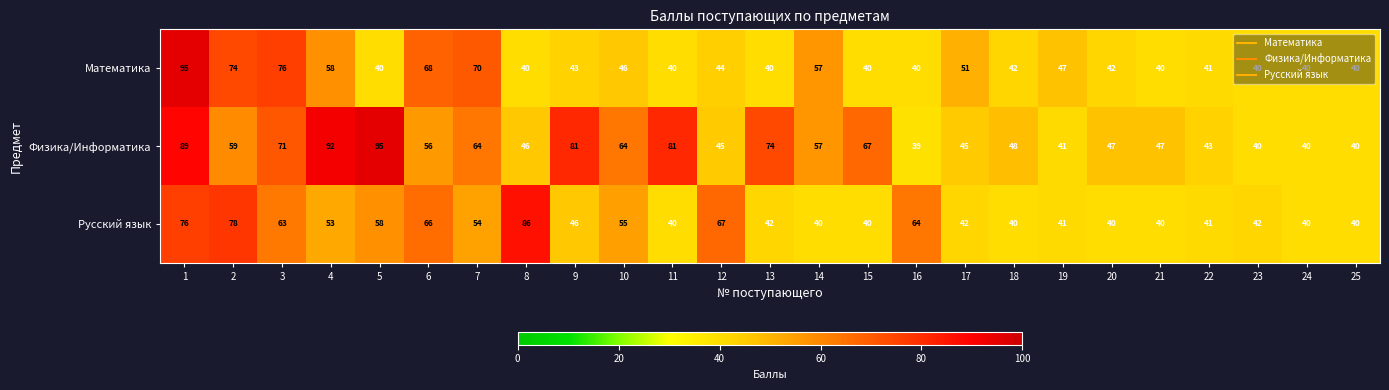

How many series are shown in this chart?

3